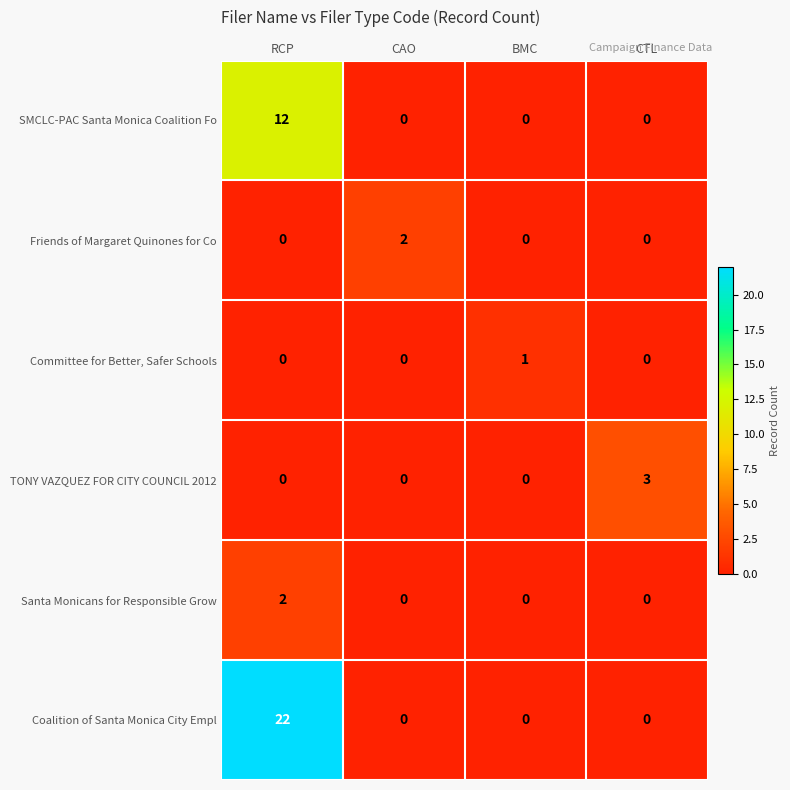

Count the Santa Monicans for Responsible Grow values in the range 0 to 2.

4